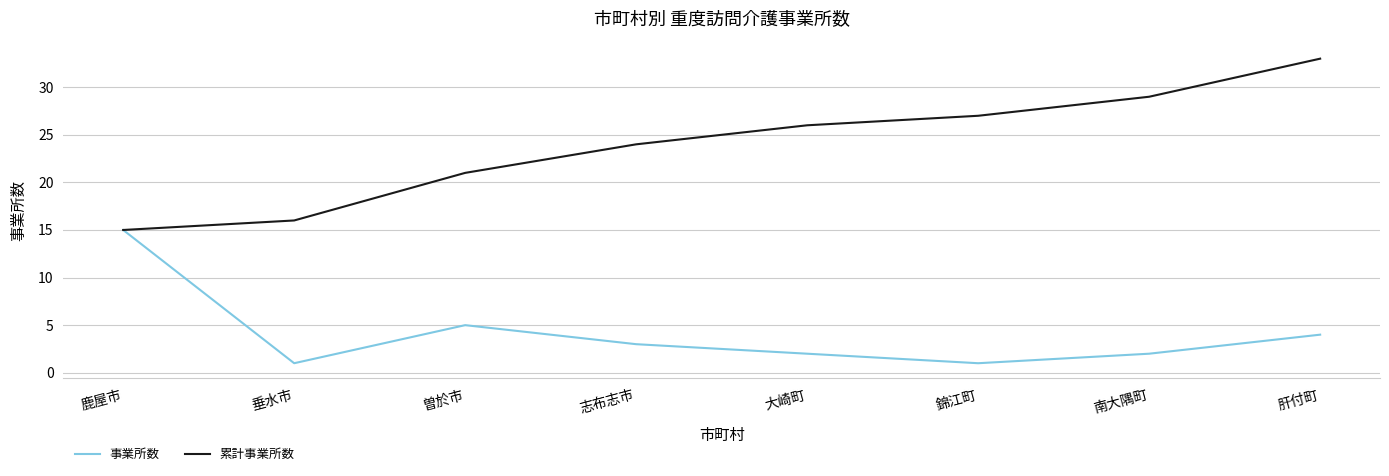

What position from the right is 鹿屋市?

8